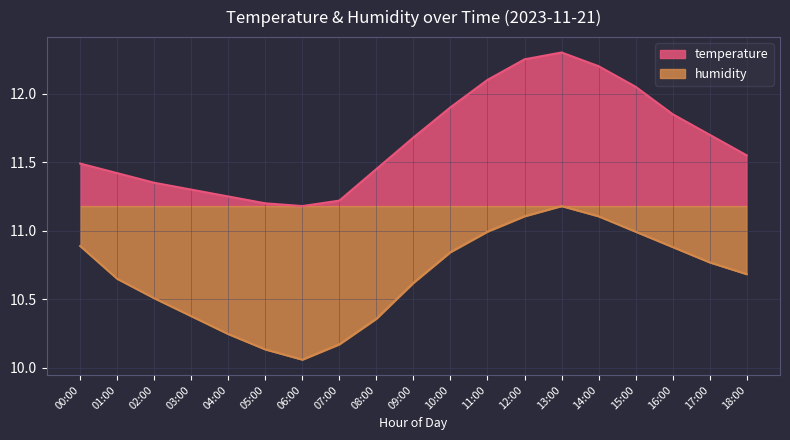

At which category does the chart reach its minimum across all series?

06:00